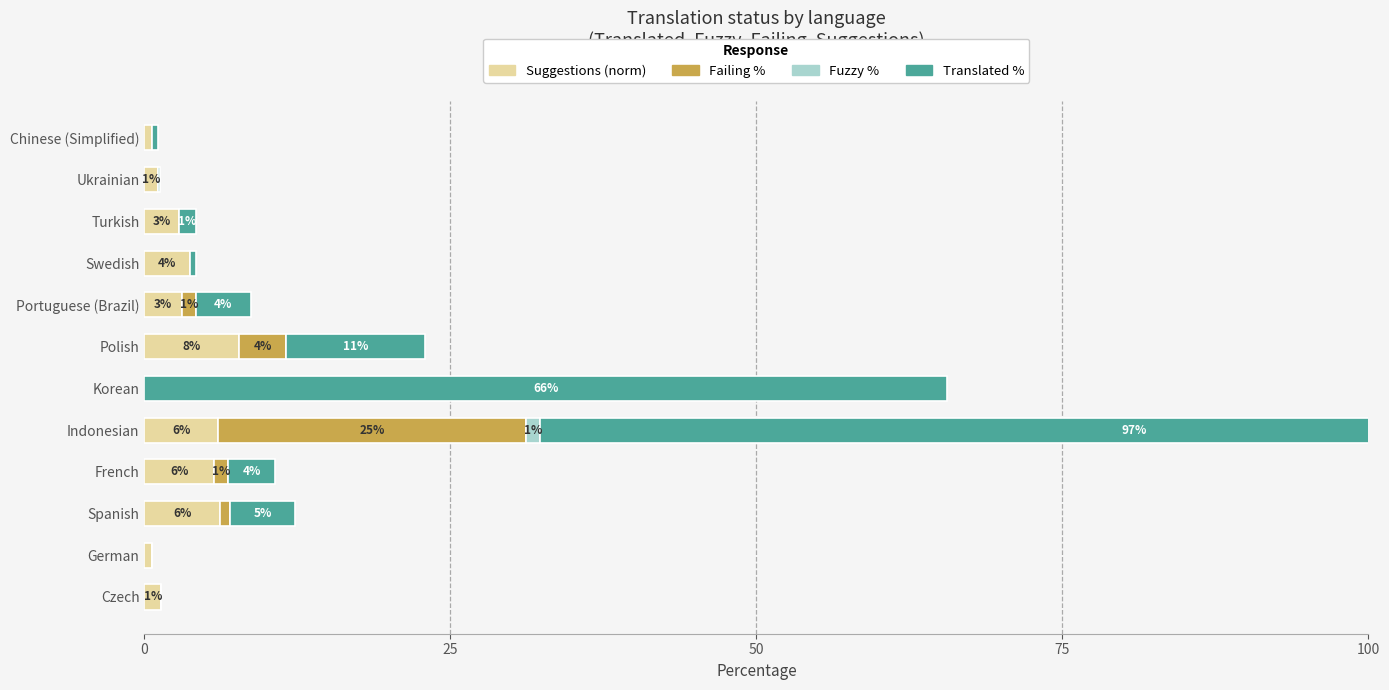

At how many categories does at least one series exceed 59?

2